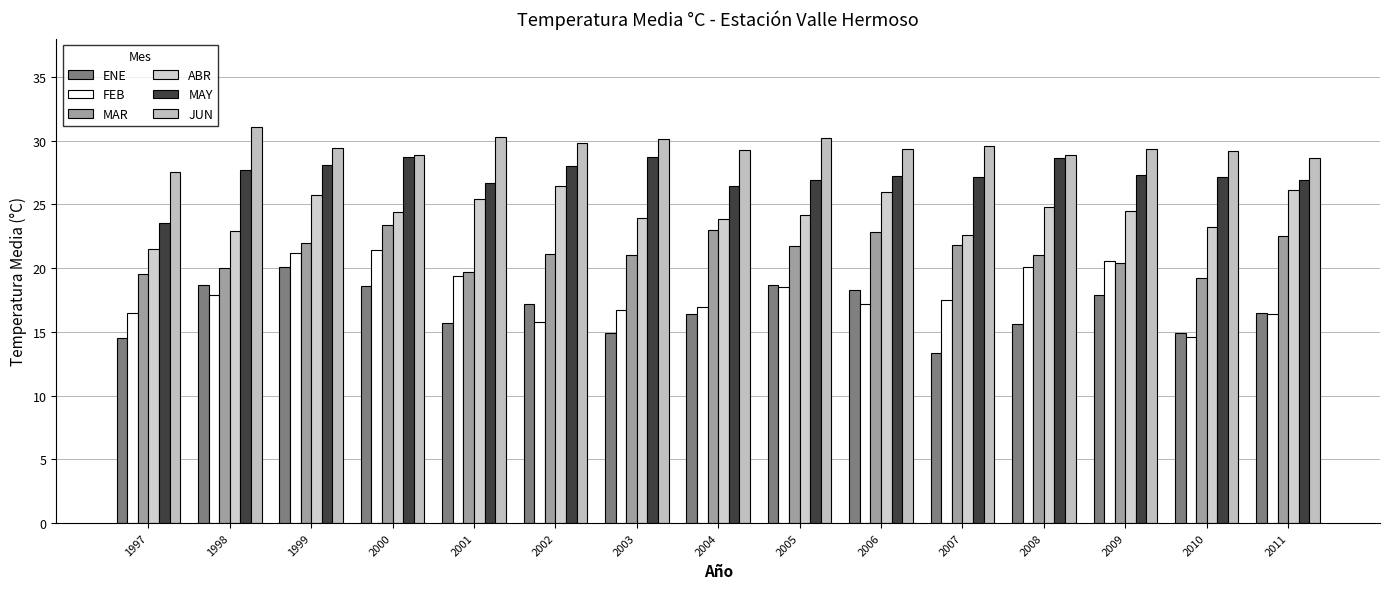

Which series has the largest range (max minus min)?

FEB